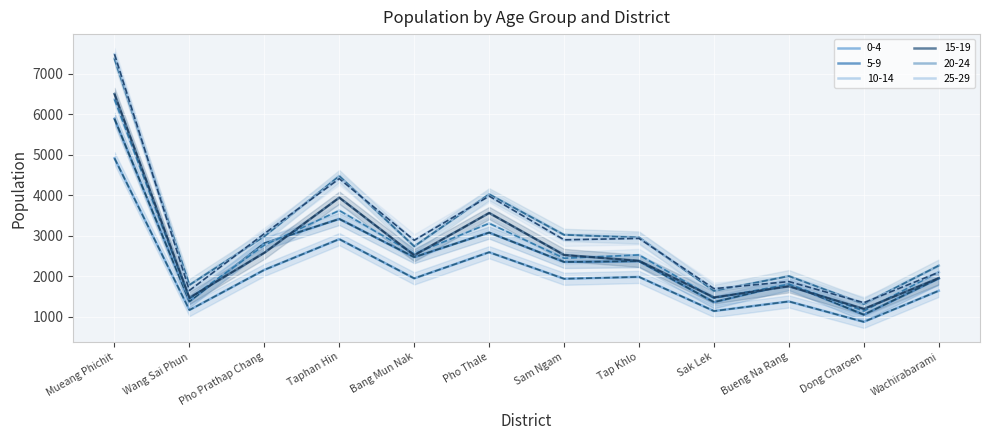

At which category does 25-29 (dashed) reach its first local valley?

Wang Sai Phun